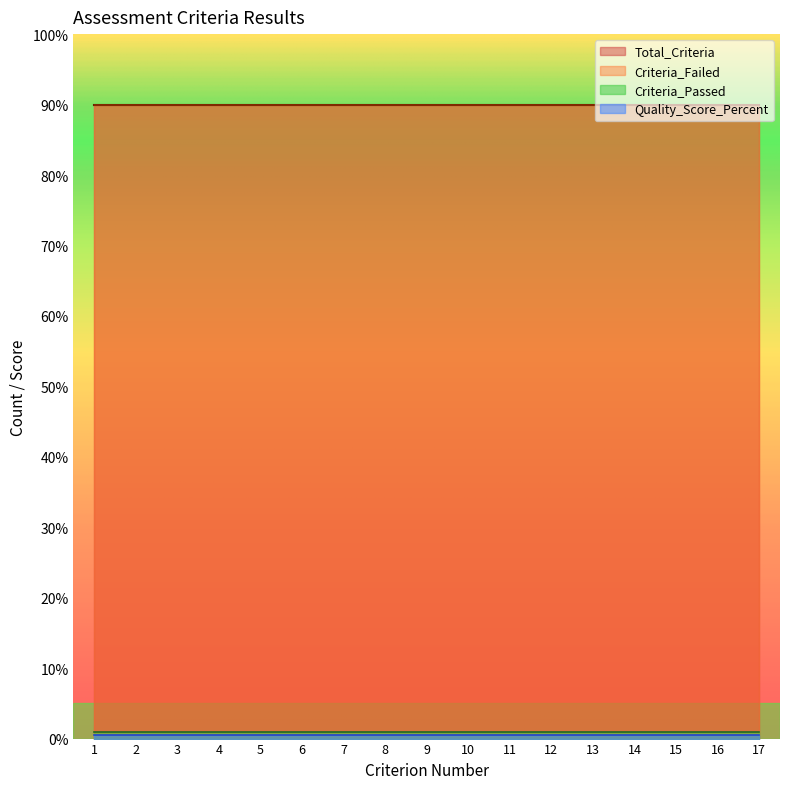

True or false: Quality_Score_Percent and Criteria_Failed cross at least once.

False